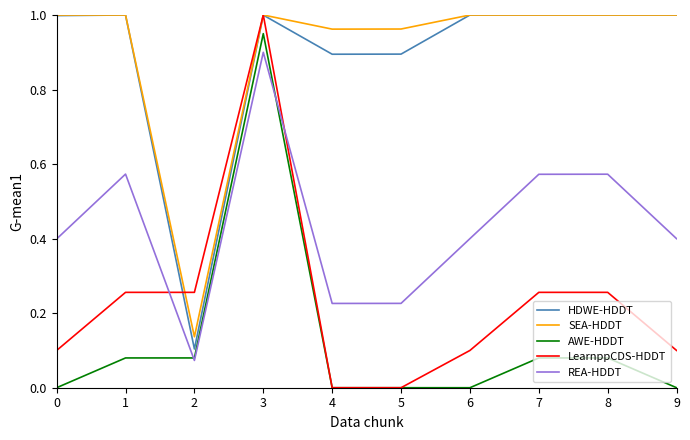

Which series changed the most between 3 and 5?

LearnppCDS-HDDT